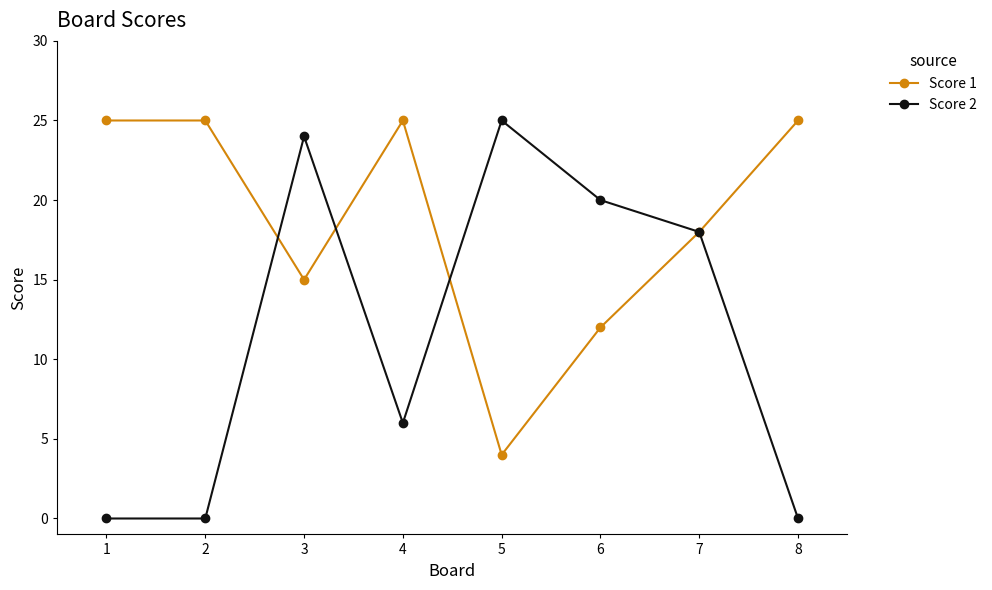

How many interior local peaks does the Score 2 series have?

2